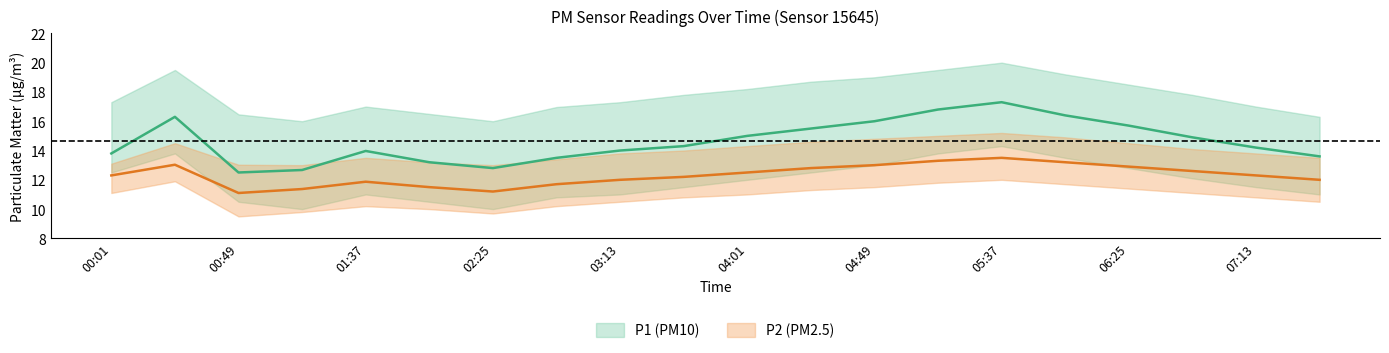

True or false: P1 has a value of 13.5 at 02:49.

True